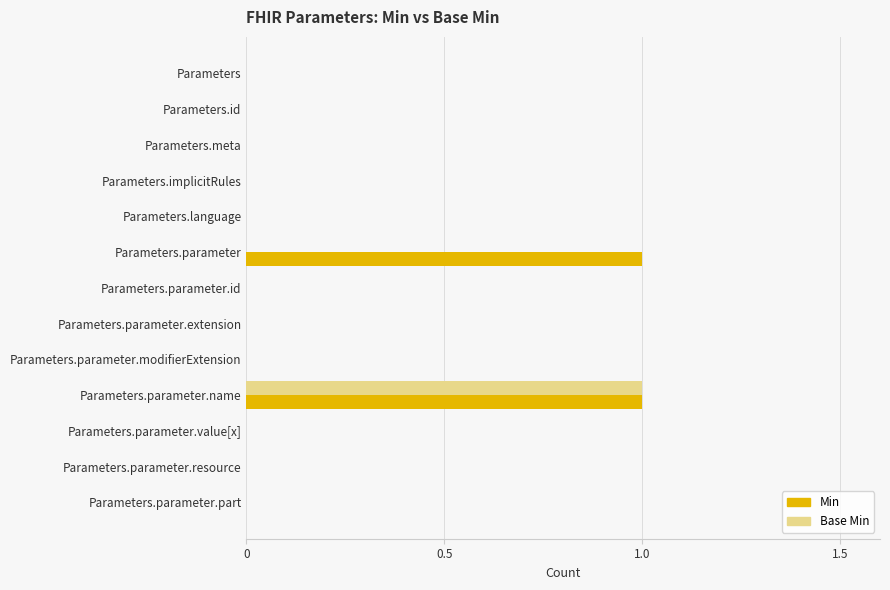

Which category has the highest value in the Base Min series?

Parameters.parameter.name